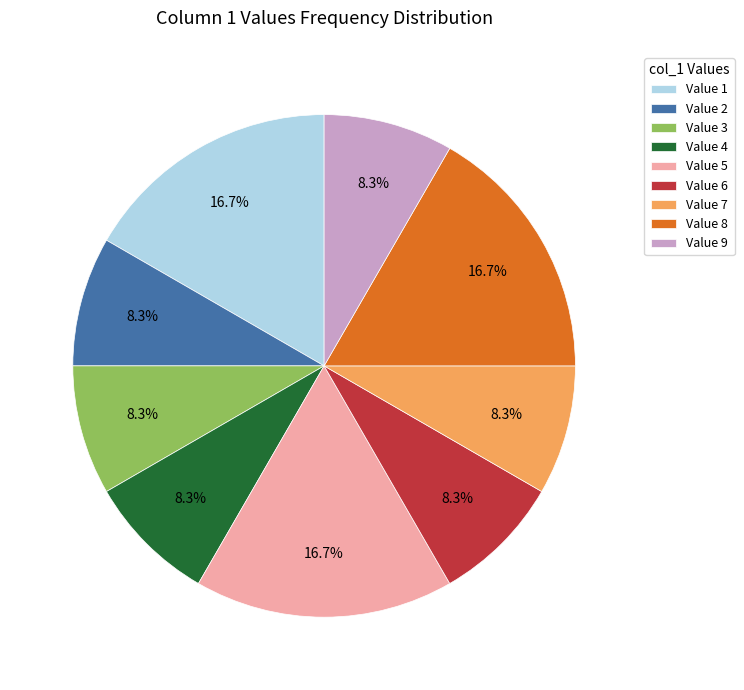

Approximately how many times larger is the value at Value 4 compared to Value 5?

0.5